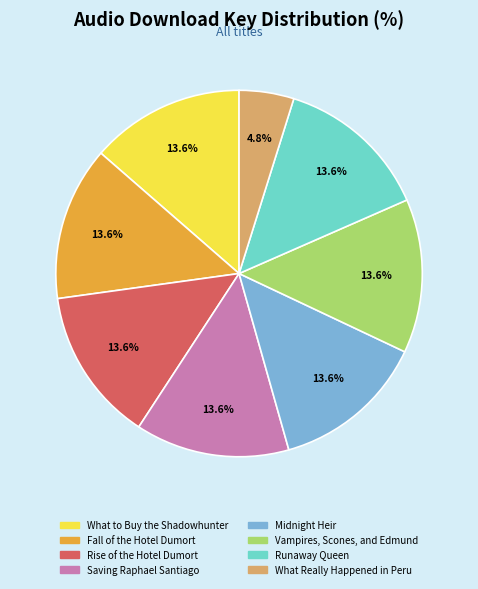

What is the ratio of the value at What to Buy the Shadowhunter to the value at Runaway Queen?

1.0